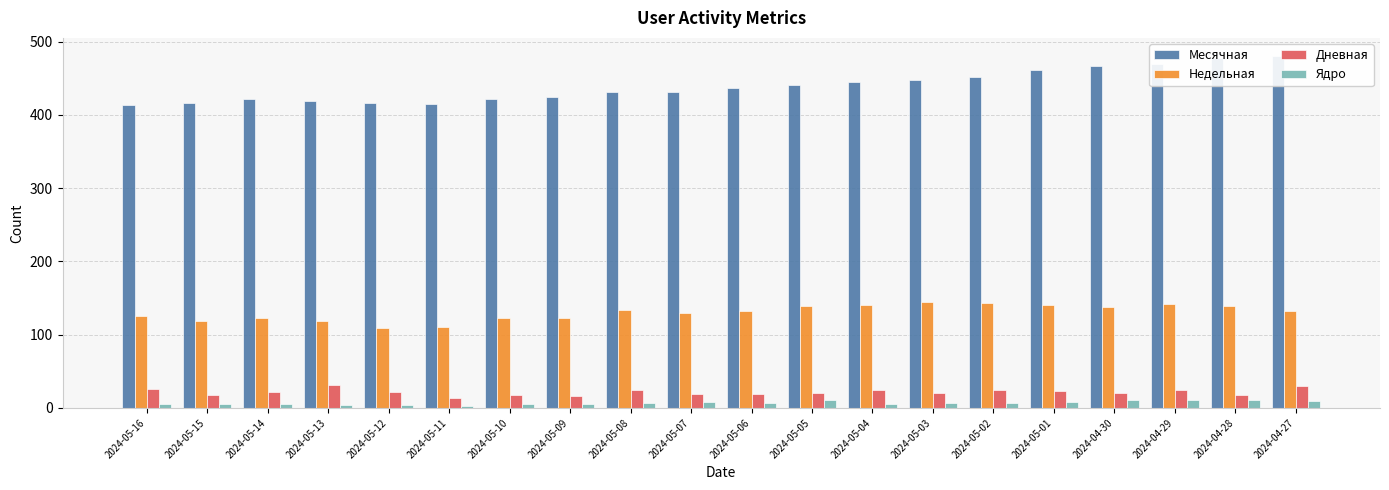

Reading left to right, list all the values displayed in this chart.

Месячная: 2024-05-16=414	2024-05-15=416	2024-05-14=421	2024-05-13=419	2024-05-12=416	2024-05-11=415	2024-05-10=422	2024-05-09=424	2024-05-08=431	2024-05-07=431	2024-05-06=437	2024-05-05=441	2024-05-04=445	2024-05-03=447	2024-05-02=451	2024-05-01=461	2024-04-30=467	2024-04-29=469	2024-04-28=477	2024-04-27=481
Недельная: 2024-05-16=125	2024-05-15=119	2024-05-14=123	2024-05-13=119	2024-05-12=109	2024-05-11=111	2024-05-10=123	2024-05-09=123	2024-05-08=133	2024-05-07=130	2024-05-06=132	2024-05-05=139	2024-05-04=140	2024-05-03=145	2024-05-02=143	2024-05-01=140	2024-04-30=138	2024-04-29=142	2024-04-28=139	2024-04-27=132
Дневная: 2024-05-16=26	2024-05-15=17	2024-05-14=22	2024-05-13=31	2024-05-12=22	2024-05-11=13	2024-05-10=18	2024-05-09=16	2024-05-08=24	2024-05-07=19	2024-05-06=19	2024-05-05=21	2024-05-04=24	2024-05-03=21	2024-05-02=24	2024-05-01=23	2024-04-30=20	2024-04-29=24	2024-04-28=18	2024-04-27=30
Ядро: 2024-05-16=5	2024-05-15=5	2024-05-14=6	2024-05-13=4	2024-05-12=4	2024-05-11=2	2024-05-10=5	2024-05-09=5	2024-05-08=7	2024-05-07=8	2024-05-06=7	2024-05-05=11	2024-05-04=6	2024-05-03=7	2024-05-02=7	2024-05-01=8	2024-04-30=11	2024-04-29=11	2024-04-28=11	2024-04-27=10